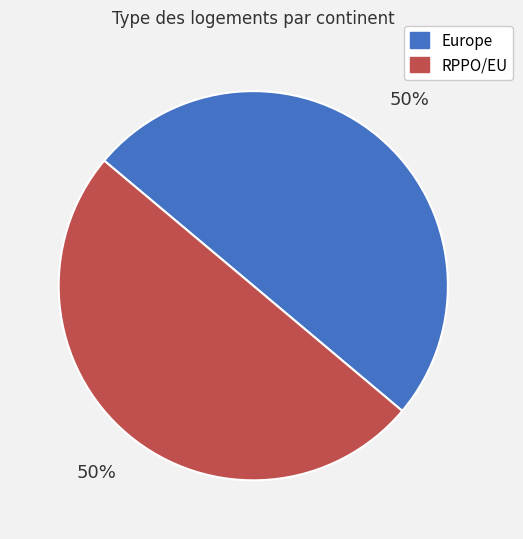

Count the number of slices in the pie.

2